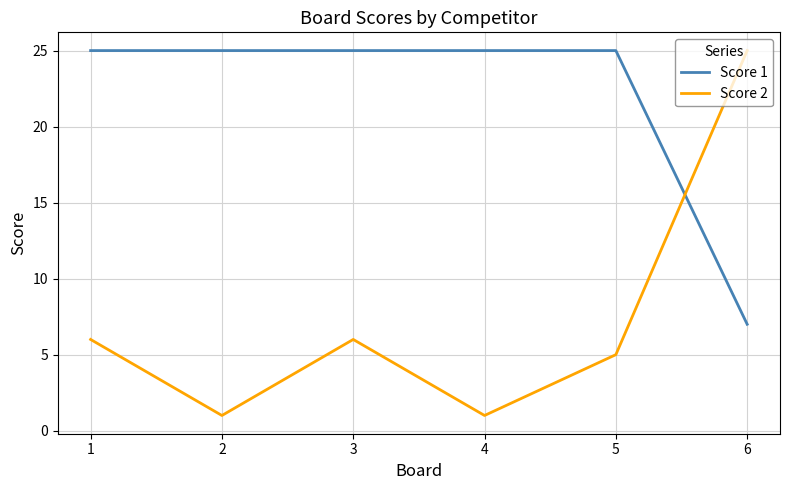

Which series has the largest range (max minus min)?

Score 2